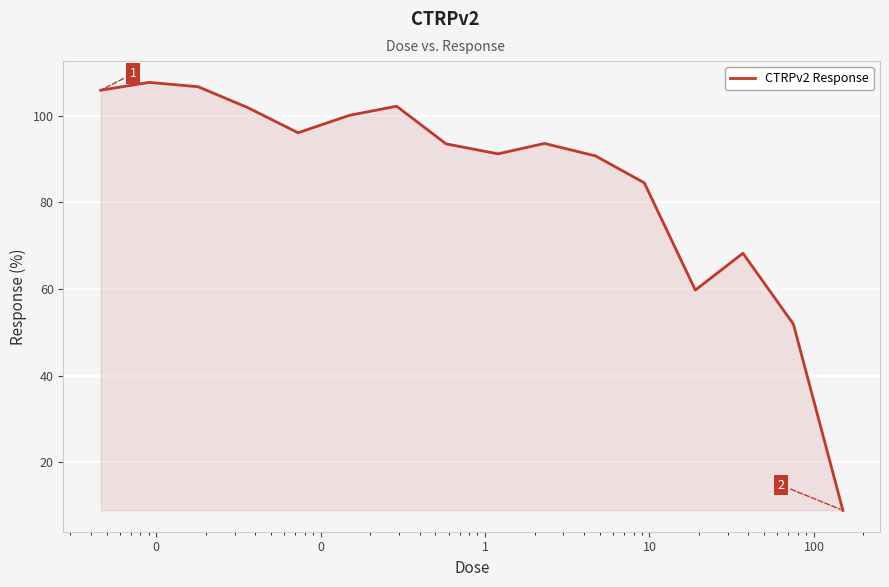

What is the greatest value displayed?

107.7